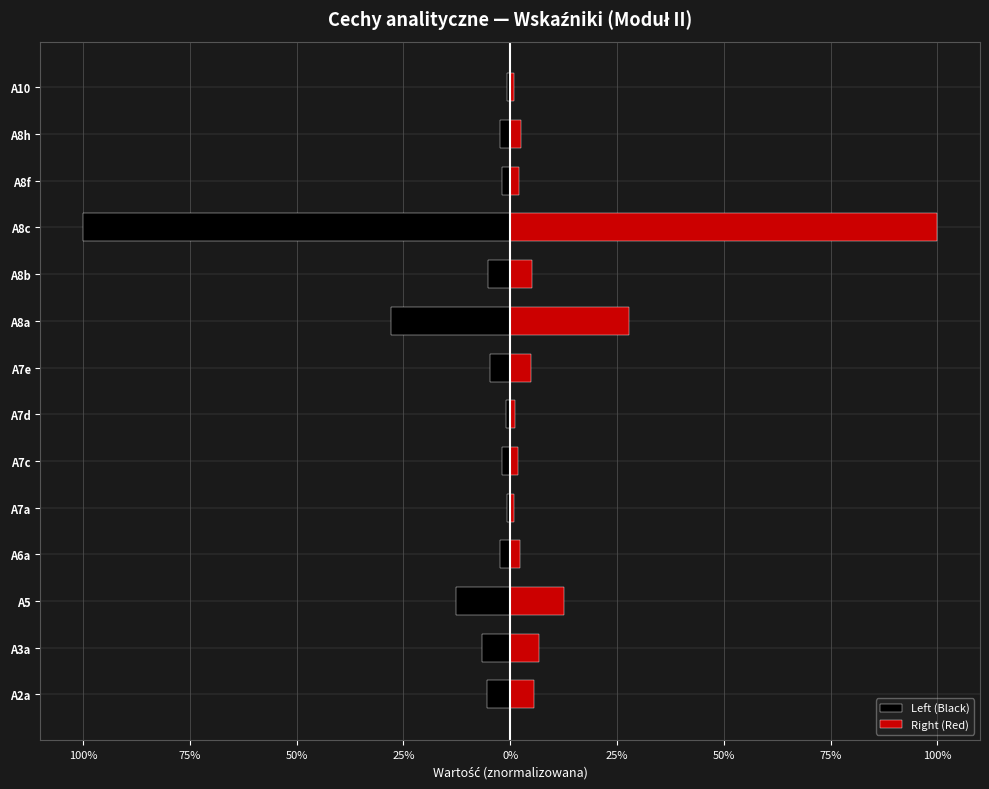

Is the value of Right (Red) at A7d greater than the value of Left (Black) at A8c?

Yes